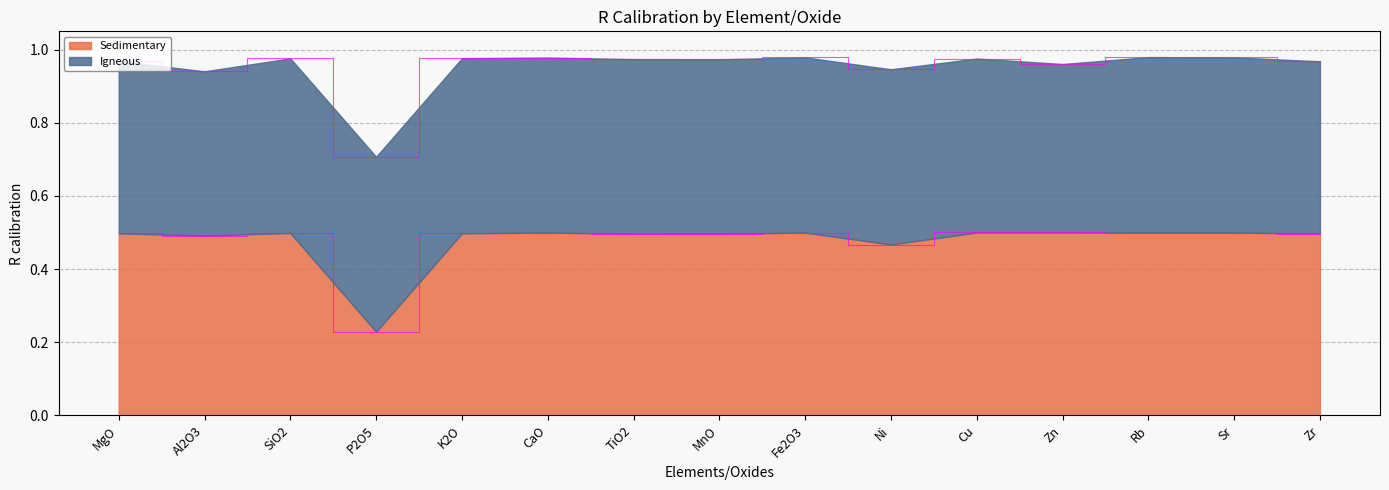

What is the label of the 6th point from the right?

Ni